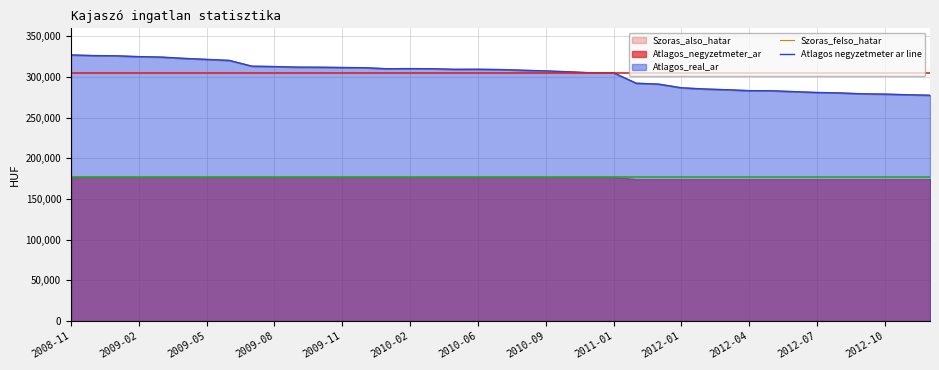

Which has a higher value, 2009-08 or 2009-02?

2009-02